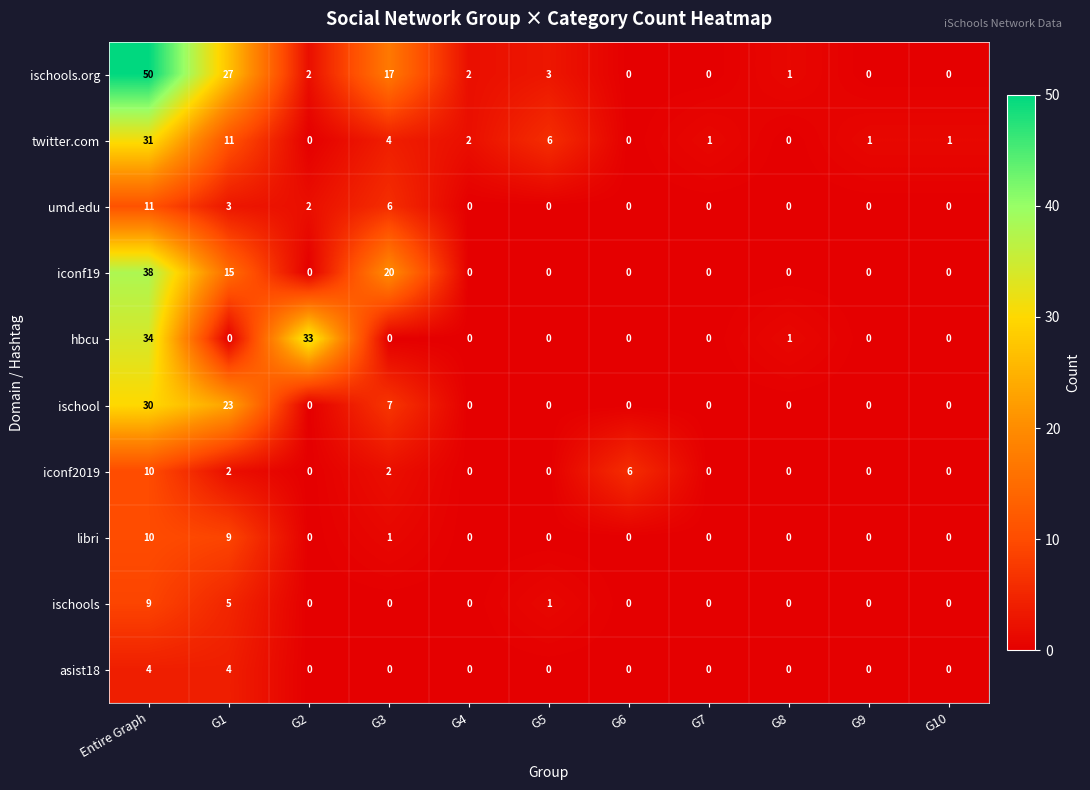

How many asist18 values are between 0 and 1?

9